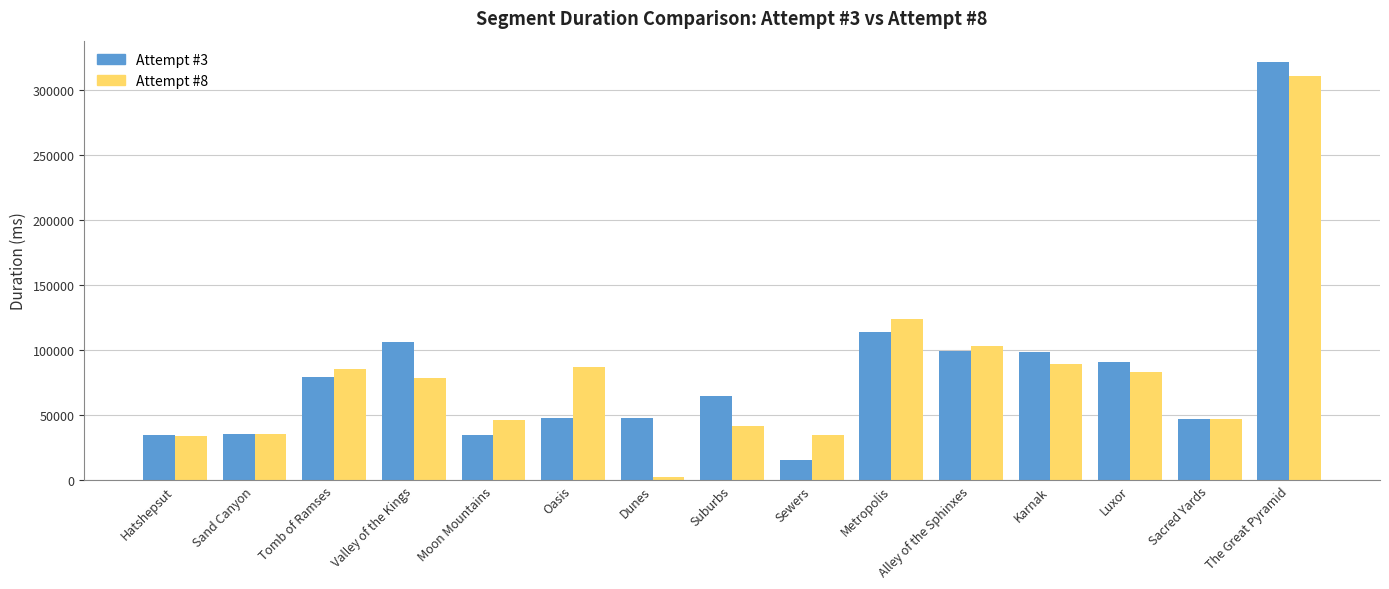

Which category has the highest value in the Attempt #3 series?

The Great Pyramid